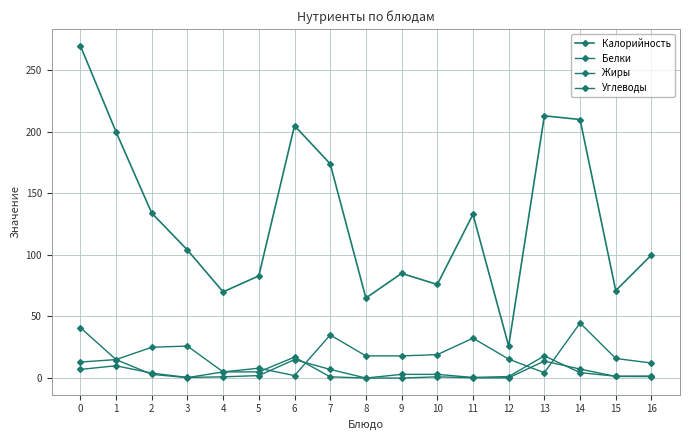

Does the chart have visible grid lines?

Yes